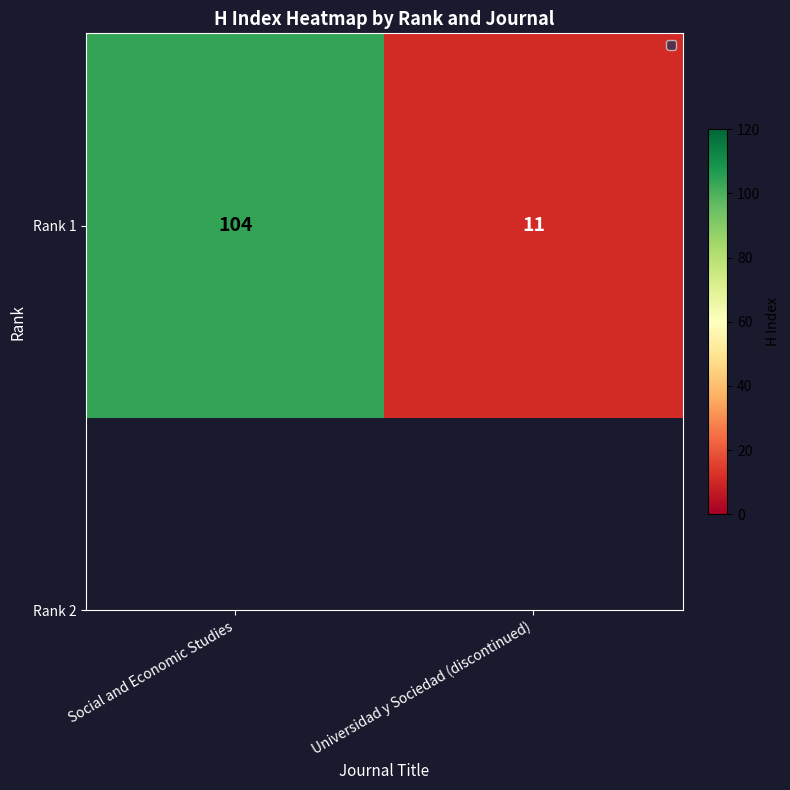

Reading left to right, transcribe all the data shown in this chart.

Social and Economic Studies=104	Universidad y Sociedad (discontinued)=11